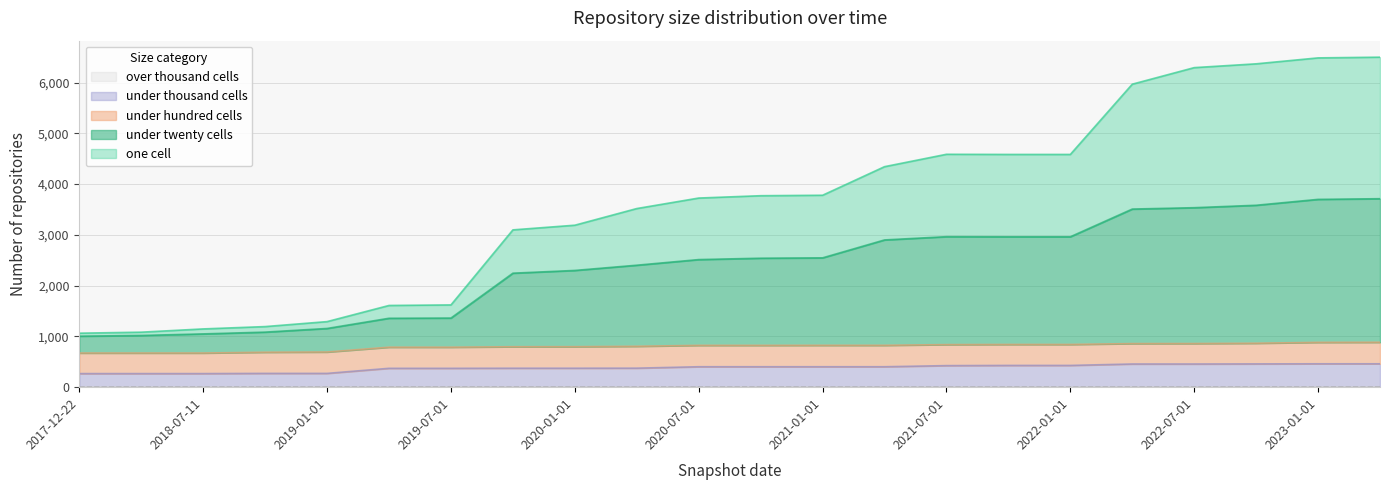

The one_cell series shows 6487 at 2023-01-01. True or false?

True